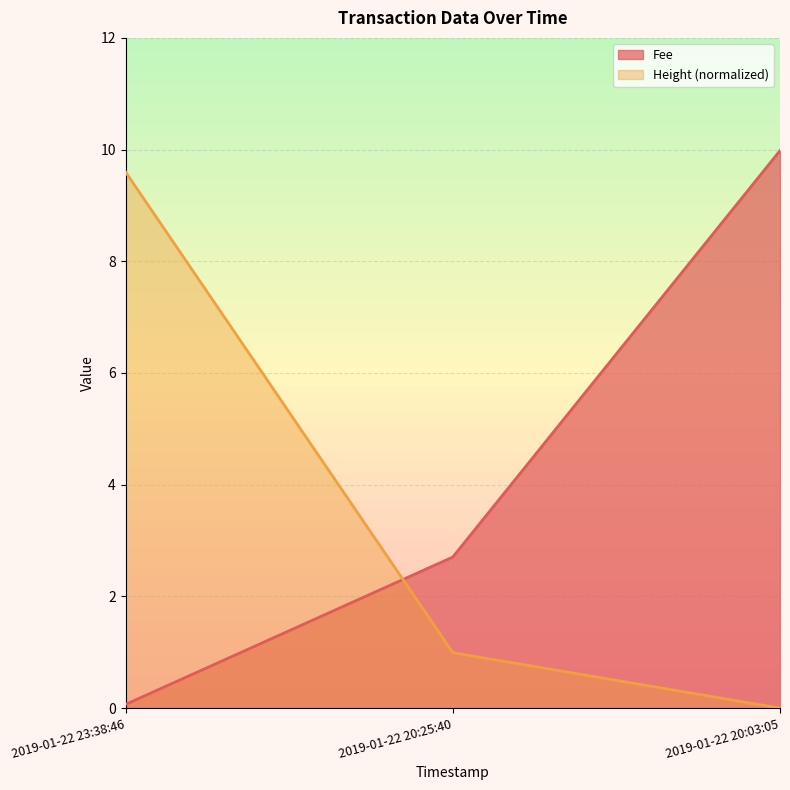

What is the difference between the maximum and minimum values in the Height series?

9.6